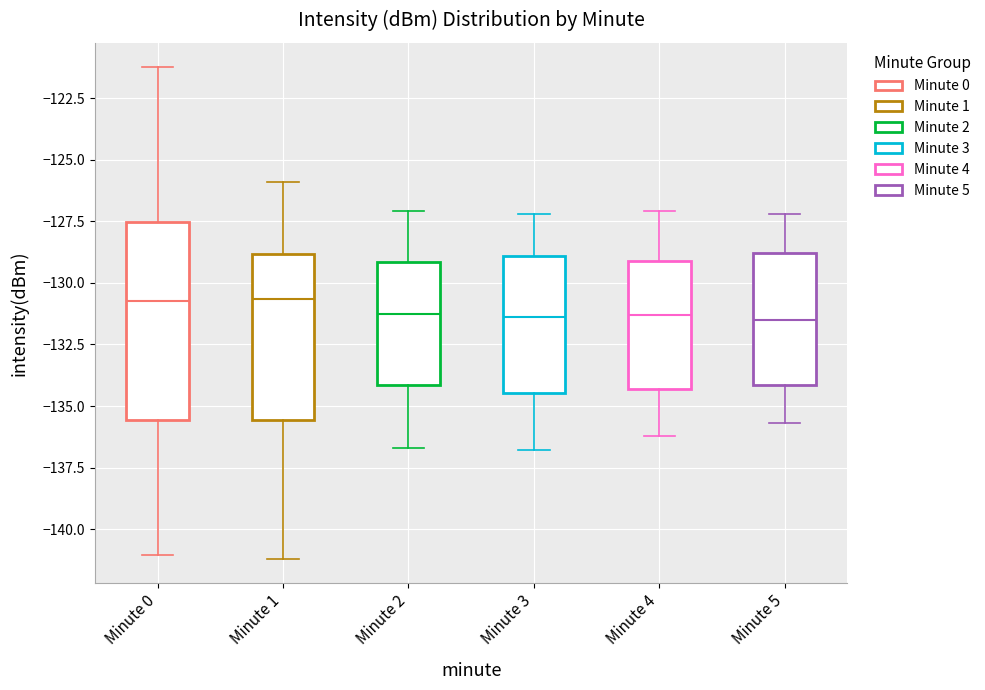

Reading left to right, transcribe this box plot: for each box, give where its median line is, the range the box spans, and where its two whiskers end, as read against the y-axis. The values are not printed on the chart, so give them approximately, as read against the axis.

Minute 0: median -130.5, box -135.5 to -127.5, whiskers -141.0 to -121.5
Minute 1: median -130.5, box -135.5 to -129.0, whiskers -141.0 to -126.0
Minute 2: median -131.0, box -134.0 to -129.0, whiskers -136.5 to -127.0
Minute 3: median -131.5, box -134.5 to -129.0, whiskers -137.0 to -127.0
Minute 4: median -131.5, box -134.5 to -129.0, whiskers -136.0 to -127.0
Minute 5: median -131.5, box -134.0 to -129.0, whiskers -135.5 to -127.0